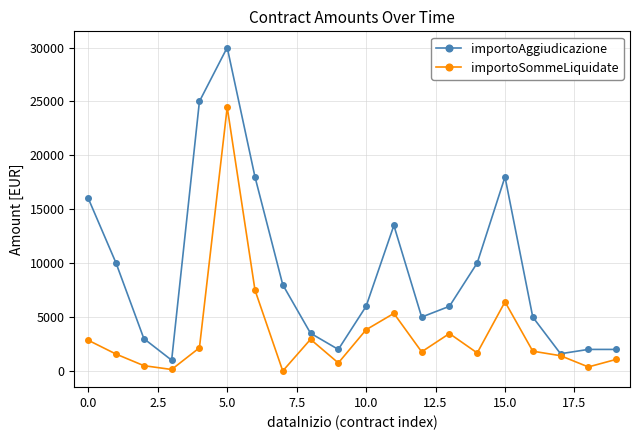

Which series has the largest range (max minus min)?

importoAggiudicazione